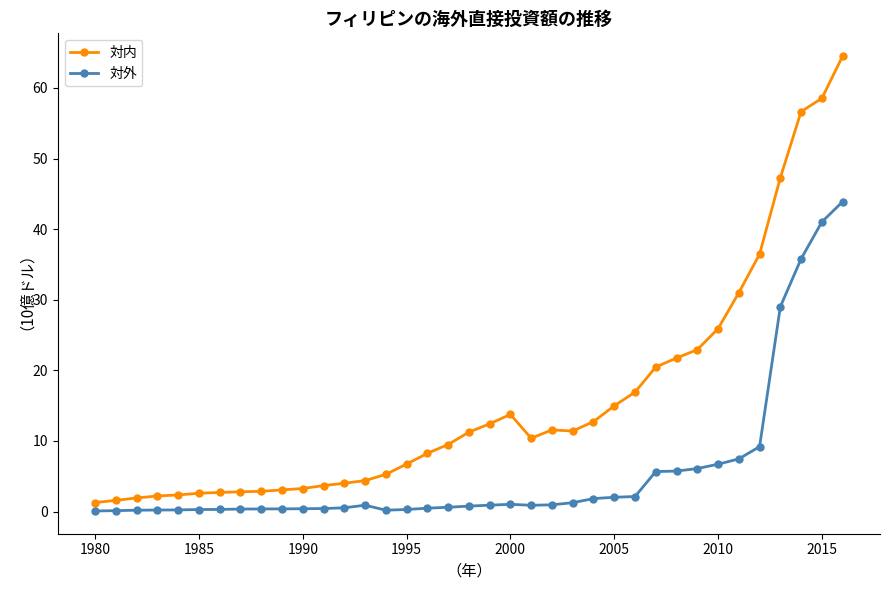

True or false: 対外 has more than 0 points higher than both neighbors.

True